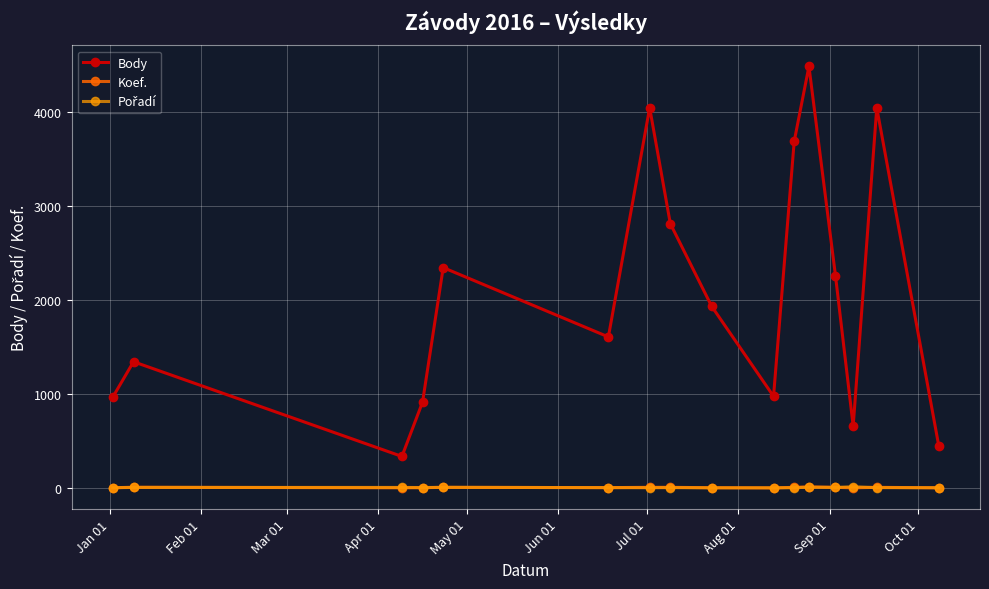

True or false: Body has more than 1 points higher than both neighbors.

True